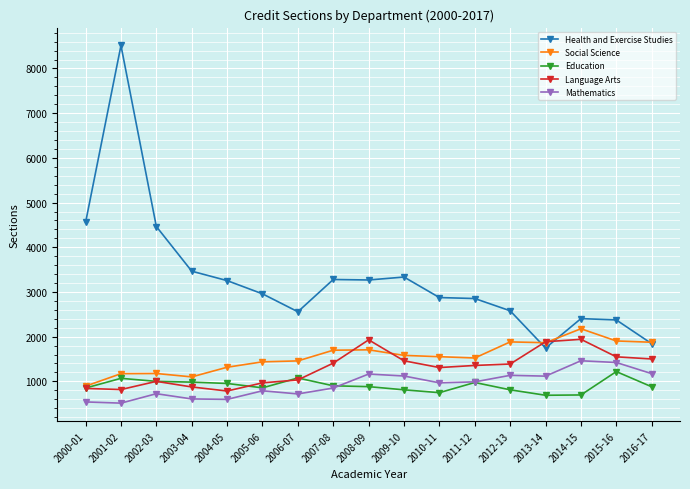

What is the lowest value of the Social Science series?

893